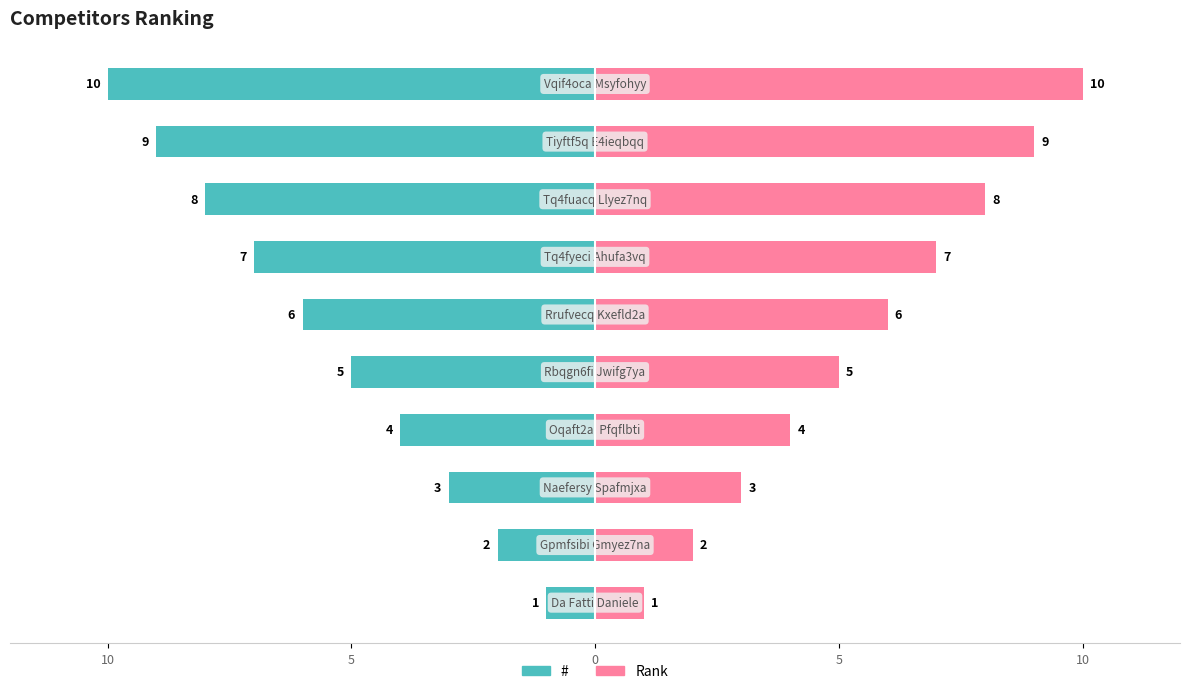

How many Rank values are between 3 and 8?

6